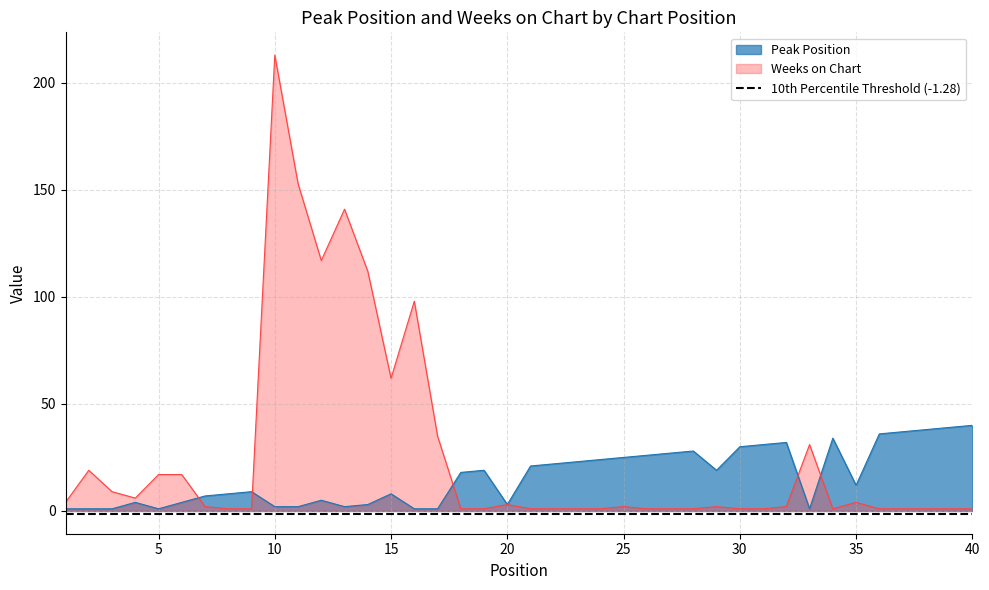

Which category has the highest value across all series?

10